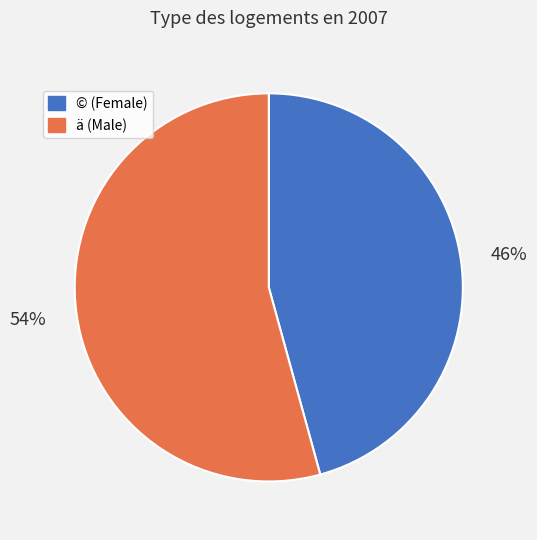

Which slice is the largest?

ä (Male)